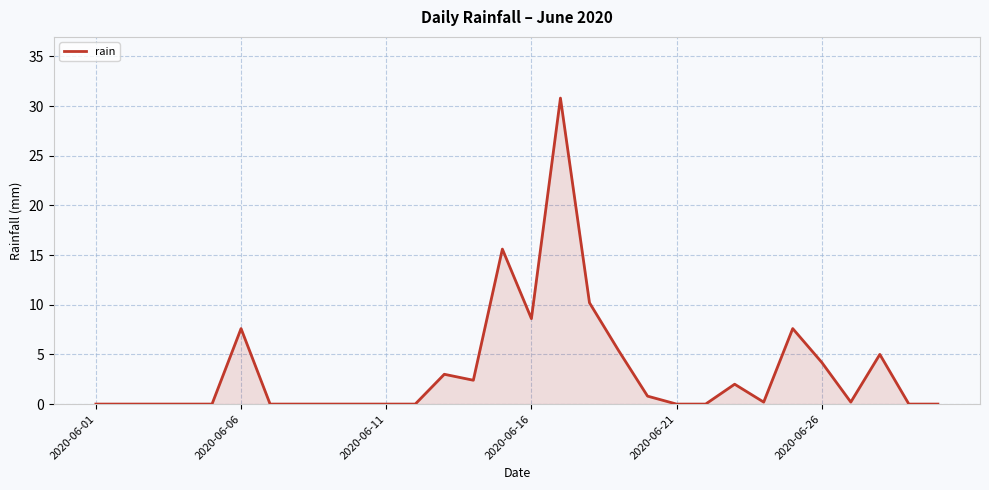

True or false: there are more than 2 points higher than both neighbors.

True